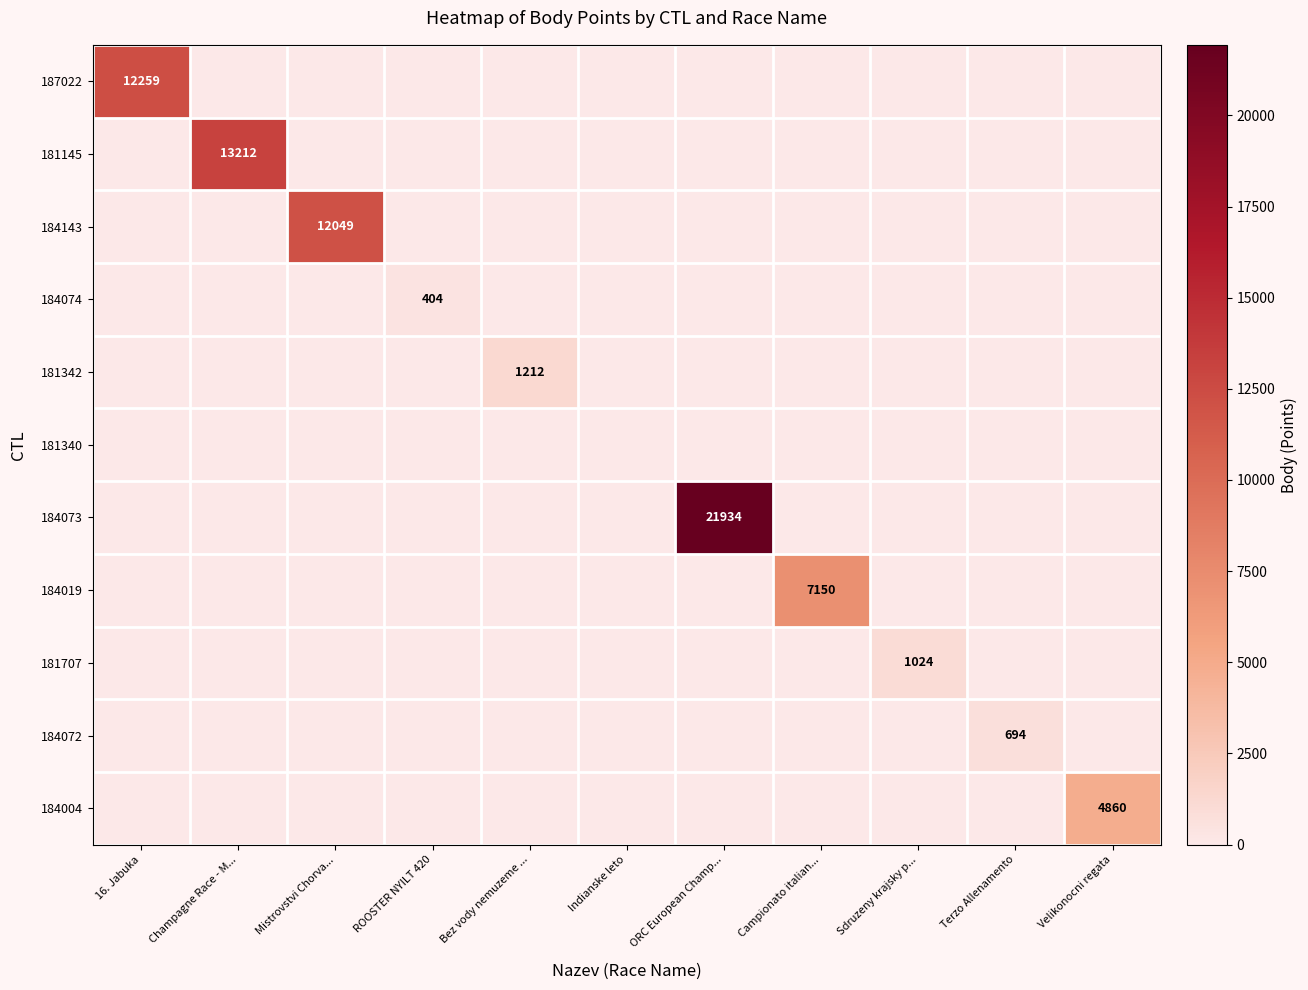

The value of 181145 at Mistrovstvi Chorva... is 0. True or false?

True